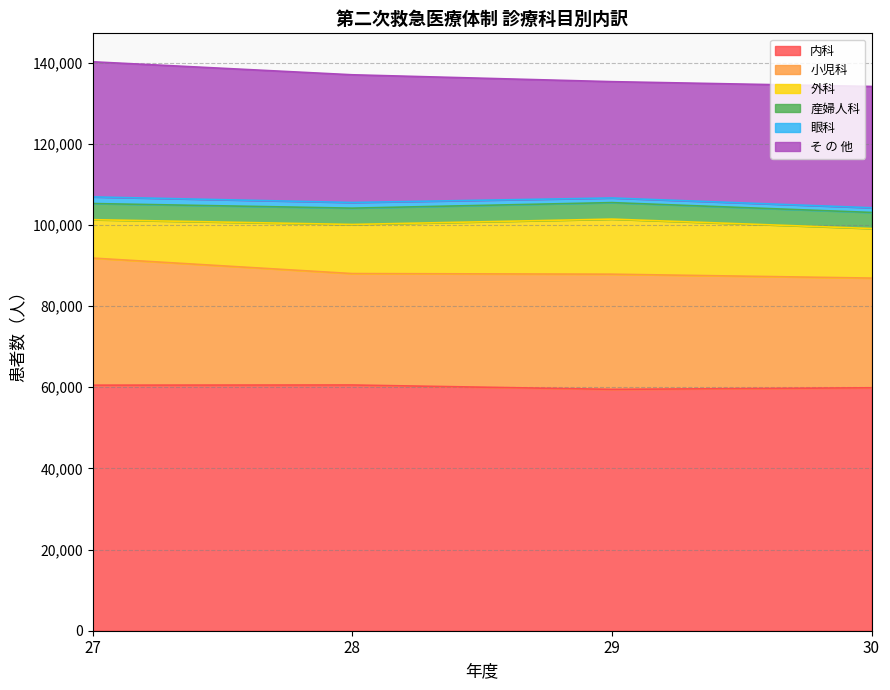

Which category has the highest value in the 産婦人科 series?

29